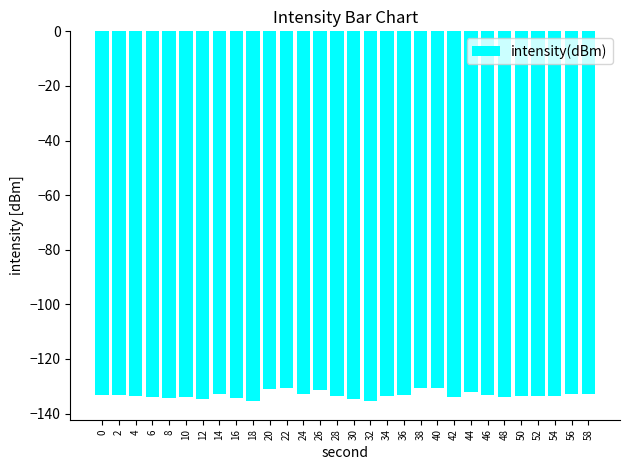

Is it true that the value at 38 is -50.0?

False